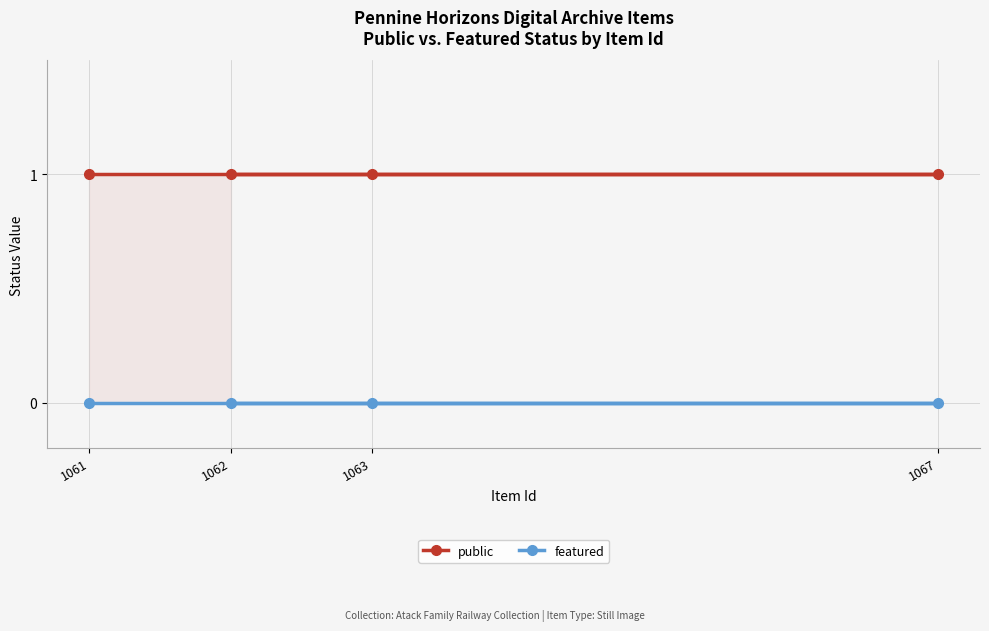

Reading right to left, transcribe all the data shown in this chart.

public: 1061=1	1063=1	1067=1	1062=1
featured: 1061=0	1063=0	1067=0	1062=0